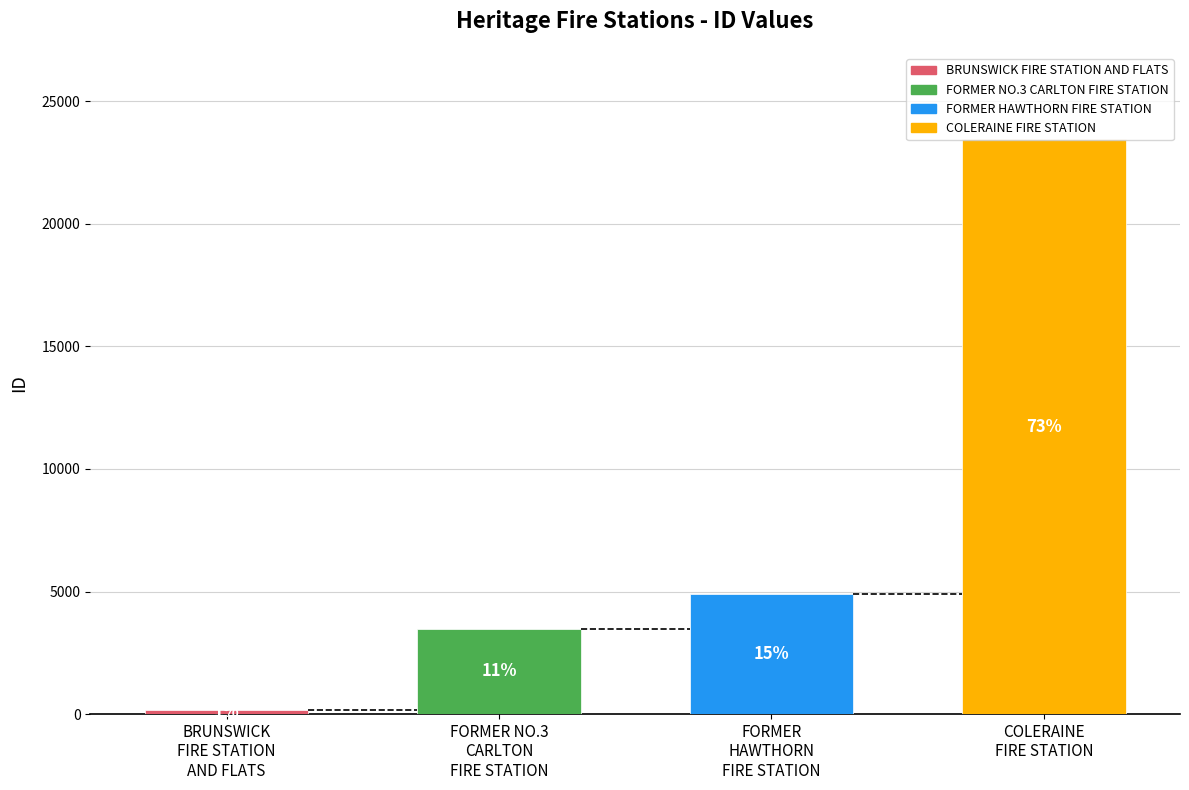

Does the chart contain any negative values?

No